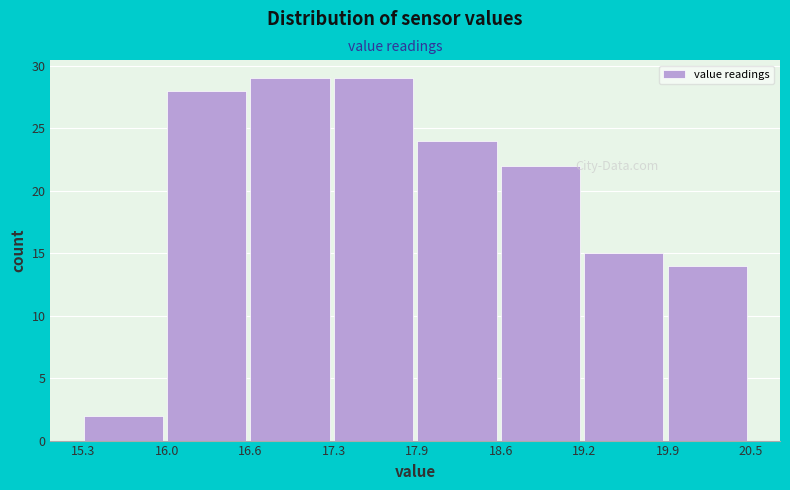

How tall is the bar that spans 16.0 to 16.6 on the x-axis? The values are not printed on the chart, so give them approximately, as read against the axis.

28